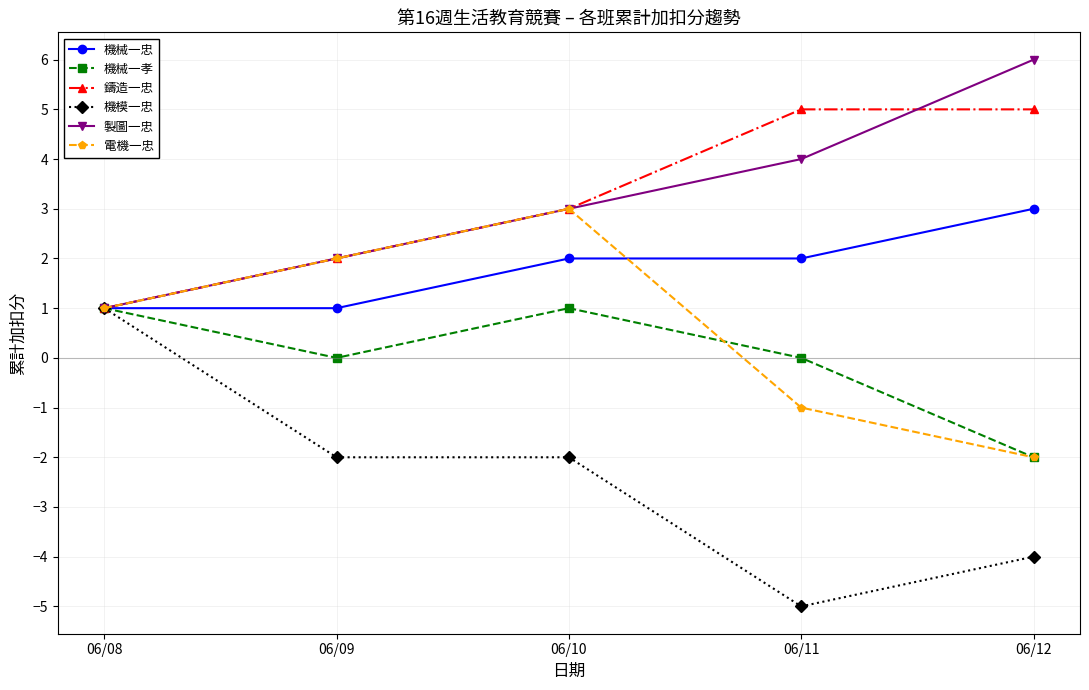

Rank the categories by 電機一忠 value from lowest to highest.

06/12, 06/11, 06/08, 06/09, 06/10